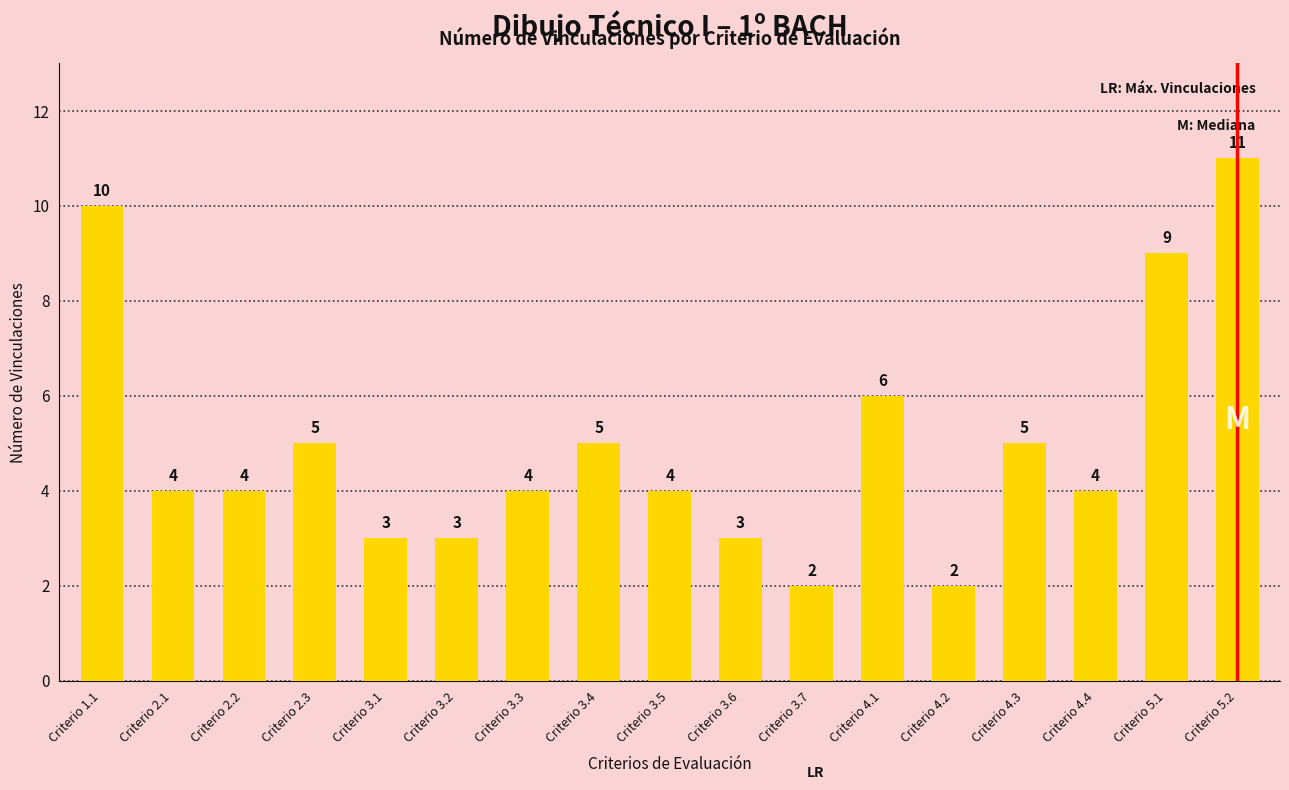

Are the bars horizontal?

No